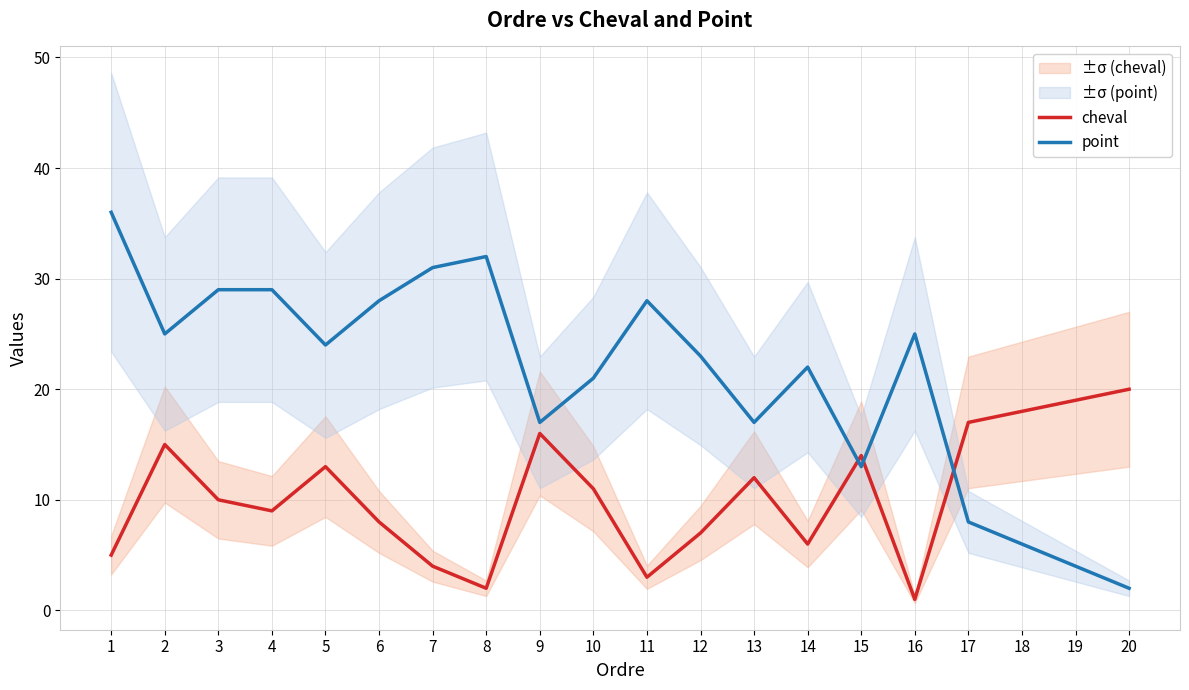

Reading left to right, extract all data points from this chart.

cheval: 5	15	10	9	13	8	4	2	16	11	3	7	12	6	14	1	17	18	19	20
point: 36	25	29	29	24	28	31	32	17	21	28	23	17	22	13	25	8	6	4	2